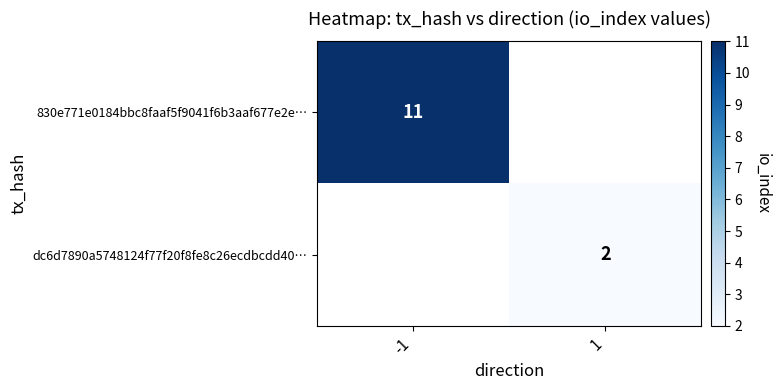

The value of 830e771e0184bbc8faaf5f9041f6b3aaf677e2e… at -1 is 16. True or false?

False